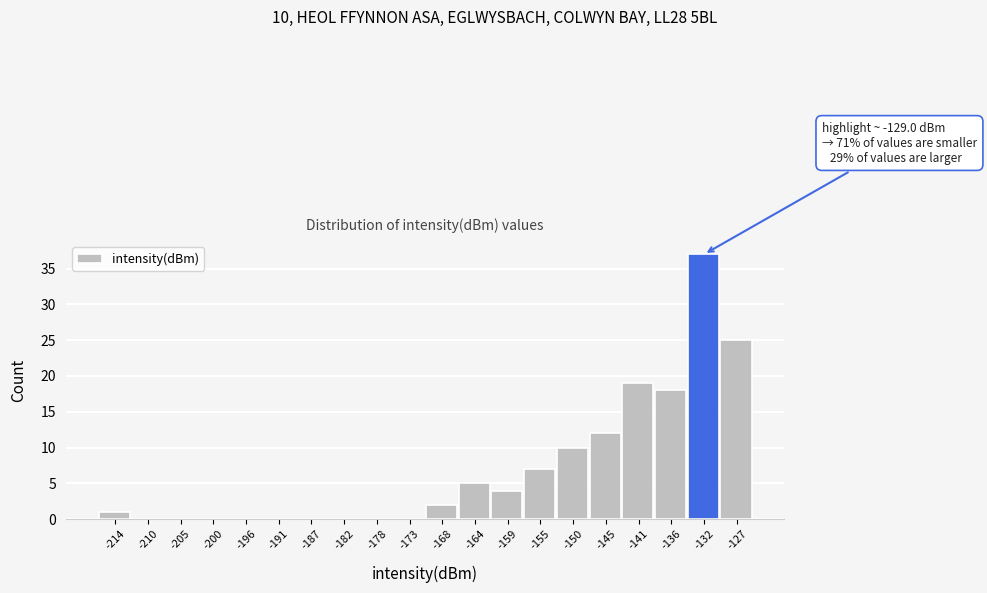

Reading left to right, list all the values displayed in this chart.

-214=1	-210=0	-205=0	-200=0	-196=0	-191=0	-187=0	-182=0	-178=0	-173=0	-168=2	-164=5	-159=4	-155=7	-150=10	-145=12	-141=19	-136=18	-132=37	-127=25